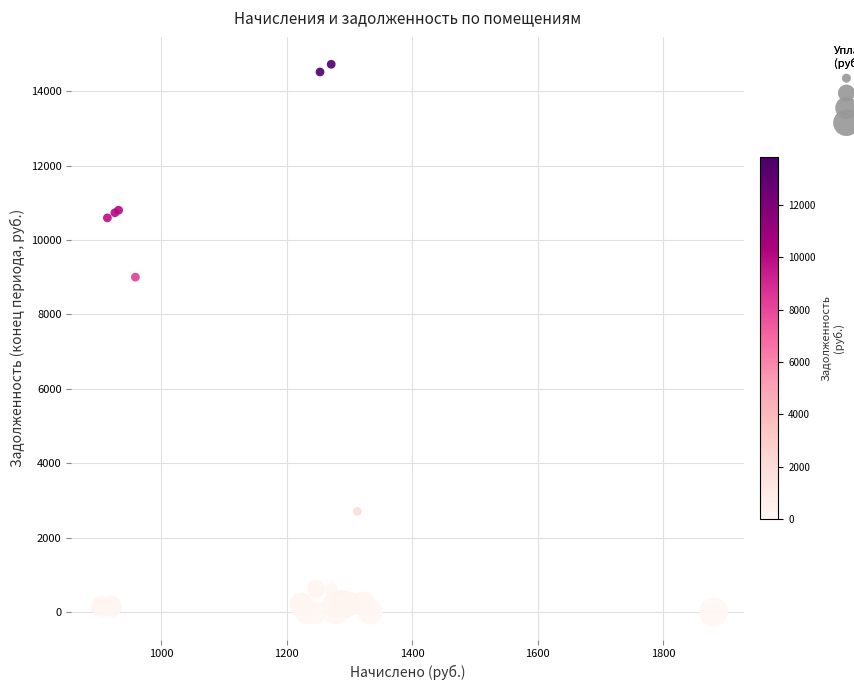

What Y value in the scatter plot is closest to 7361?

9002.5